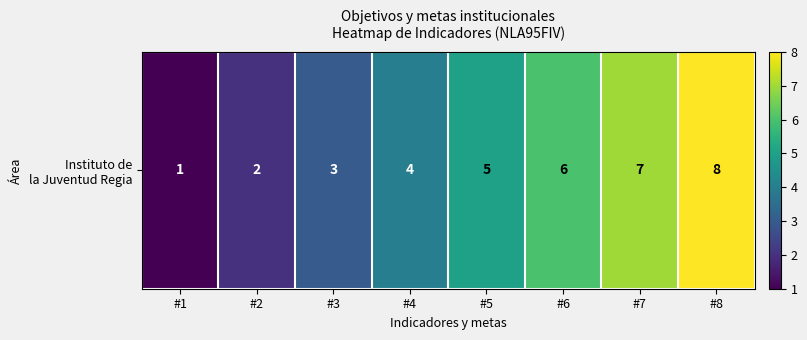

How many values are between 3 and 7?

5